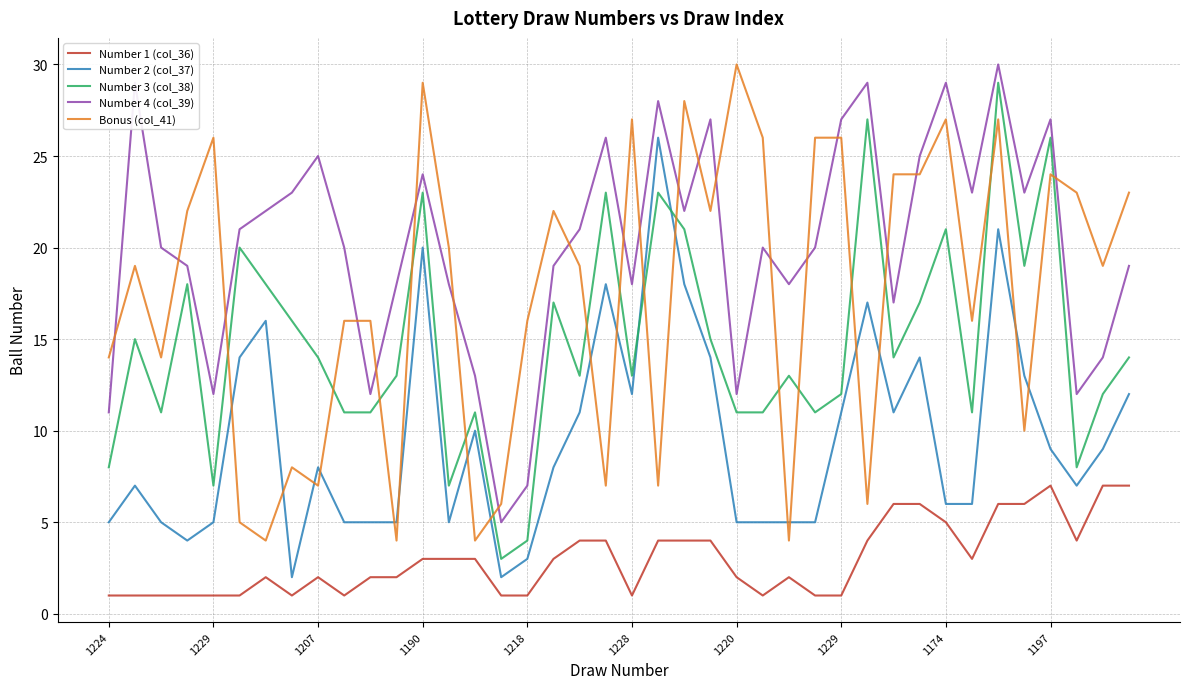

True or false: Number 1 (col_36) and Number 4 (col_39) intersect in this chart.

False